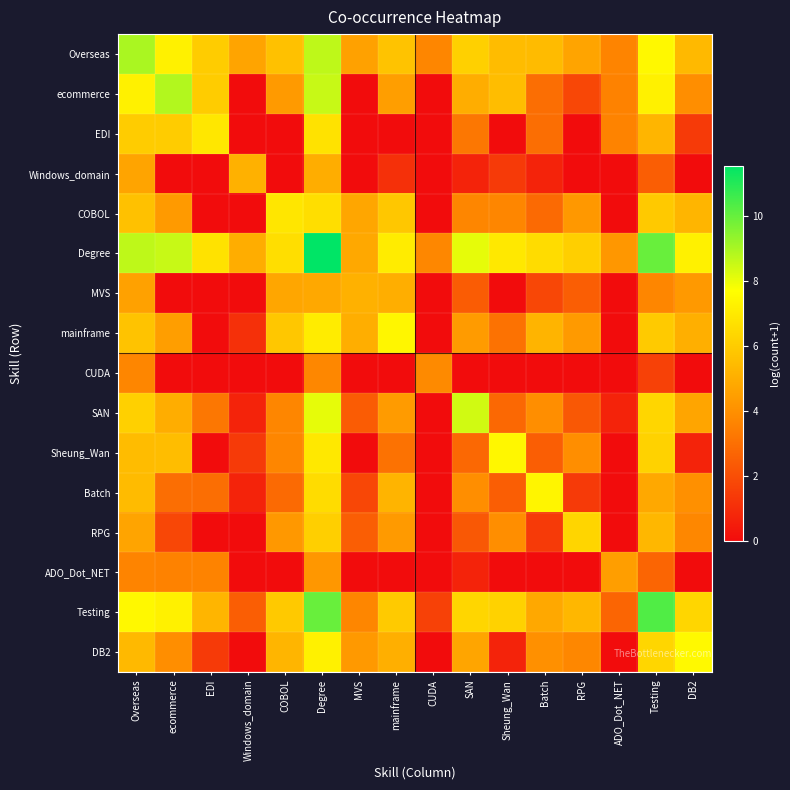

Which category has the highest value across all series?

Degree